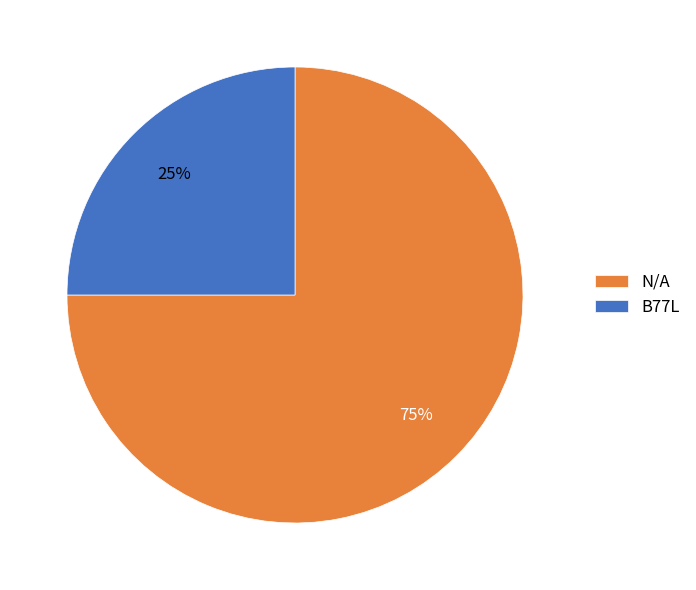

Which slice is the largest?

N/A